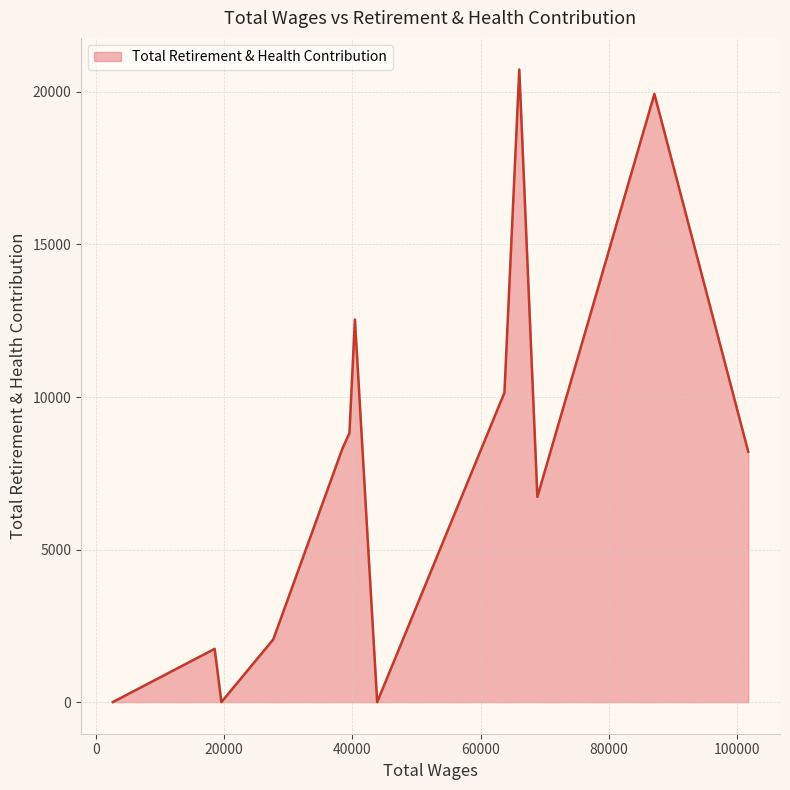

Does the chart have visible grid lines?

Yes